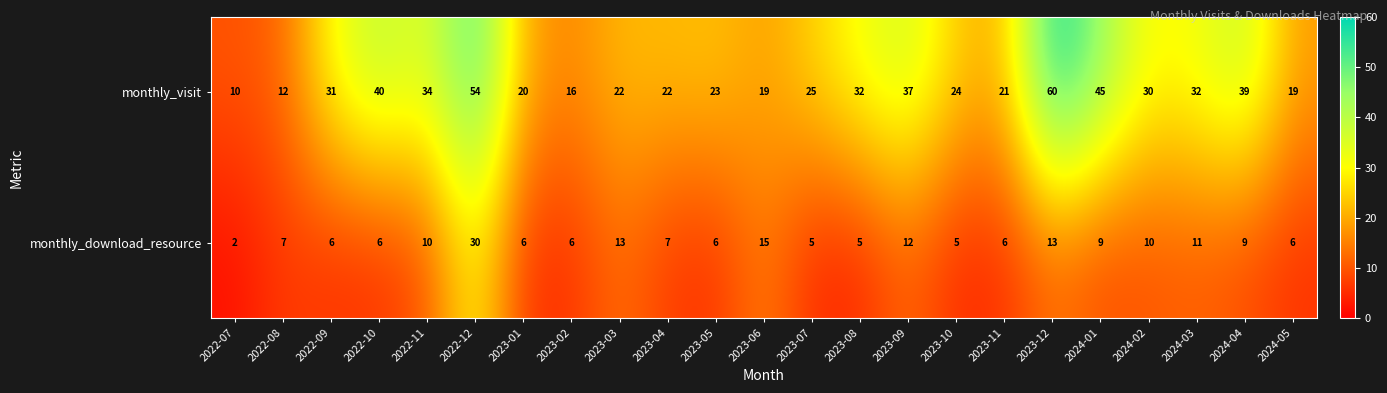

The value of monthly_download_resource at 2024-02 is 10. True or false?

True